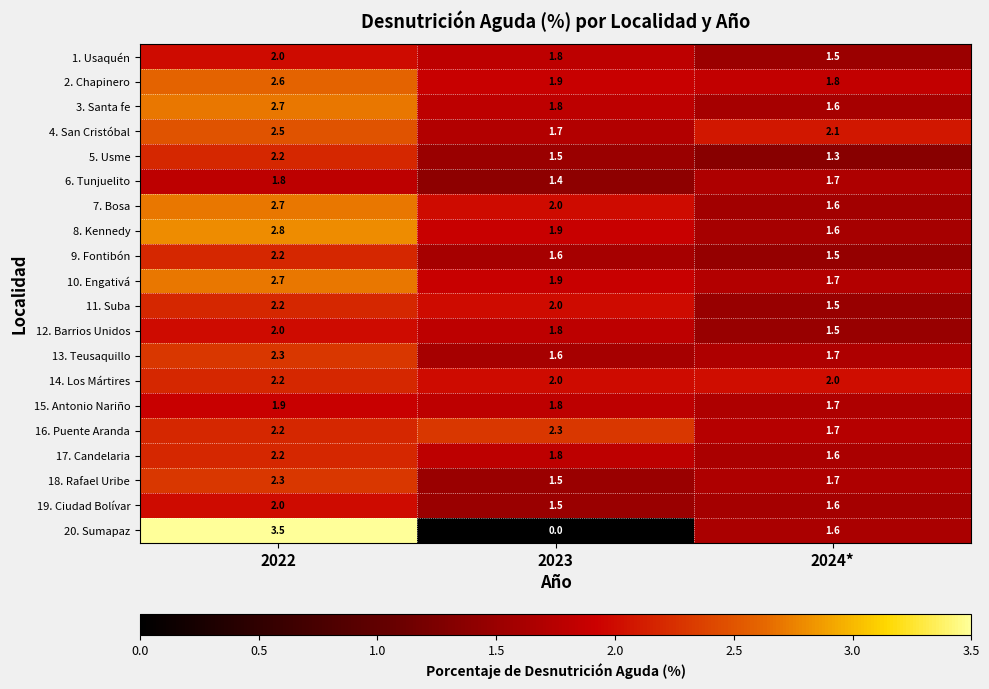

Rank the categories by 4. San Cristóbal value from lowest to highest.

2023, 2024*, 2022